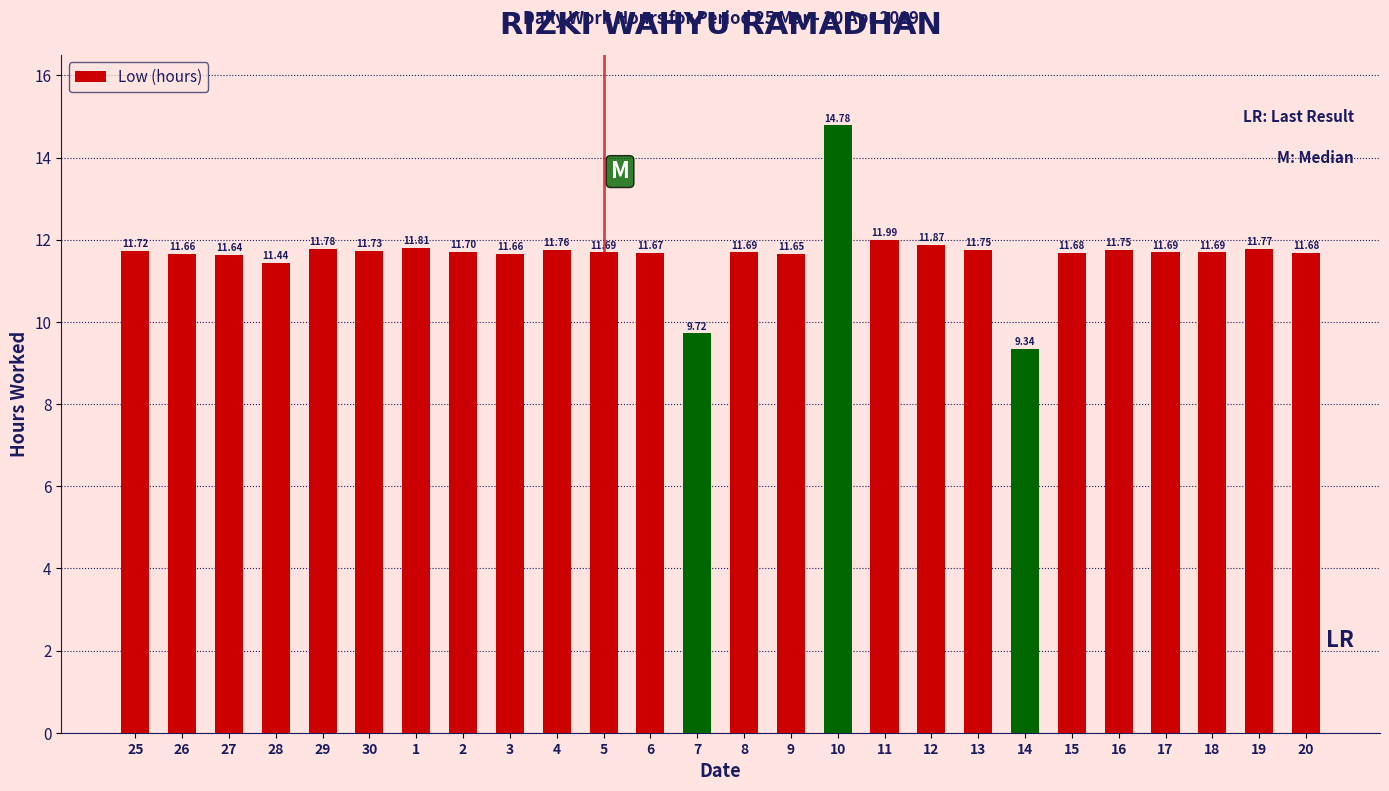

How many data points are less than 11?

2